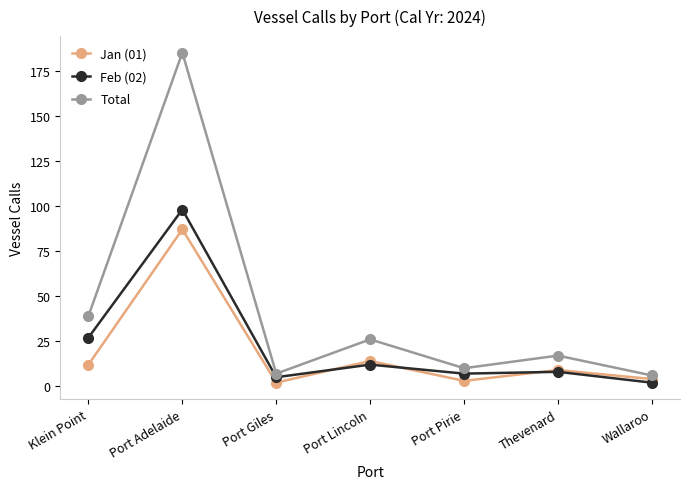

What is the difference between the second highest and minimum values in the Total series?

33